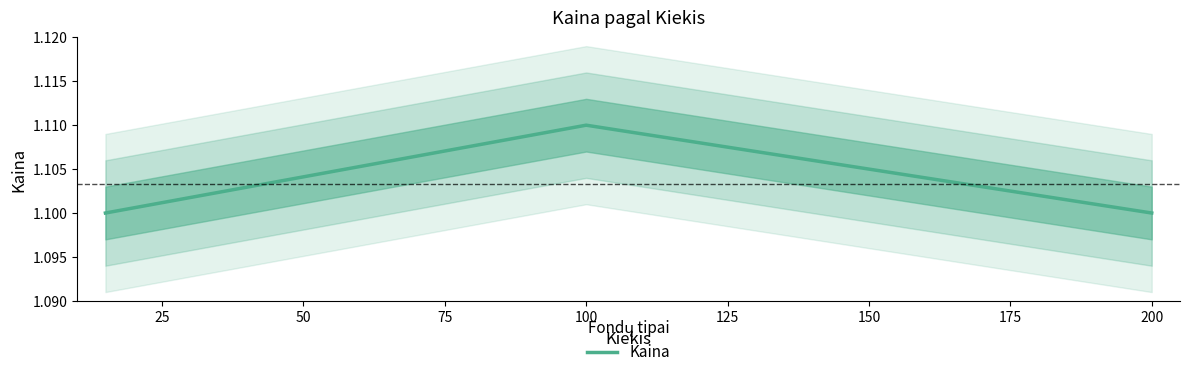

Count the number of data series in this chart.

1